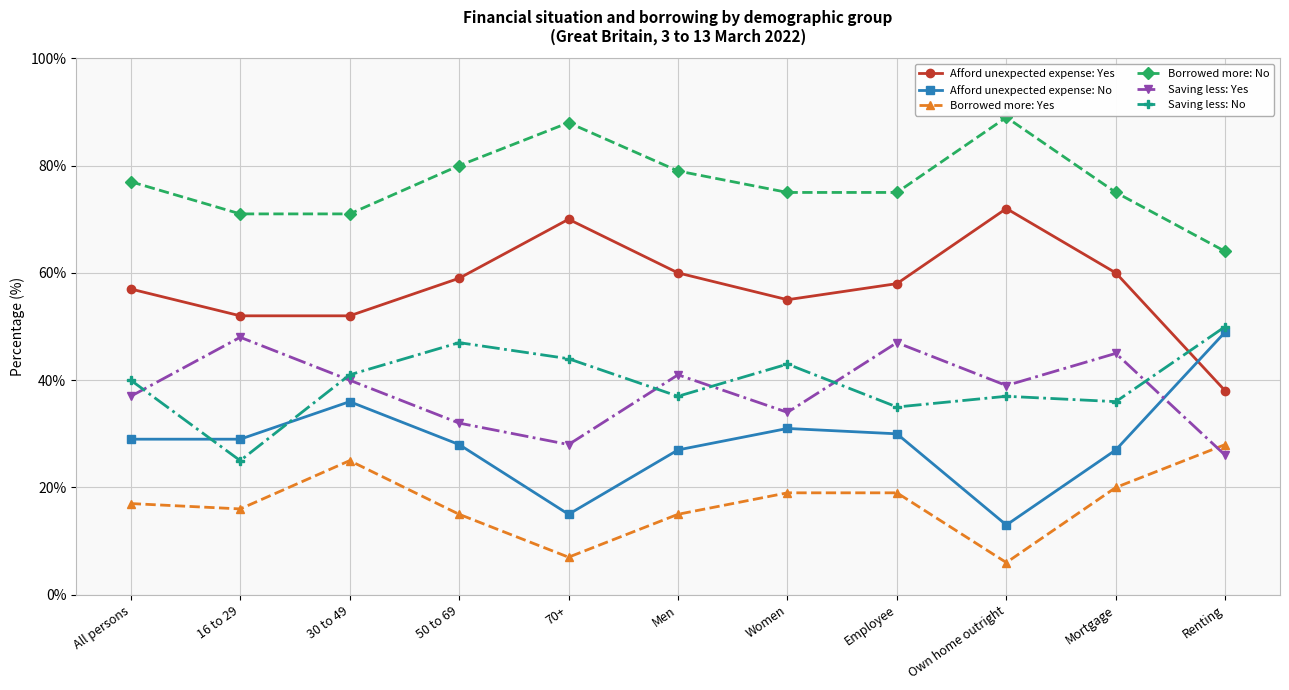

Where is Saving less: Yes nearest to the value 37?

All persons